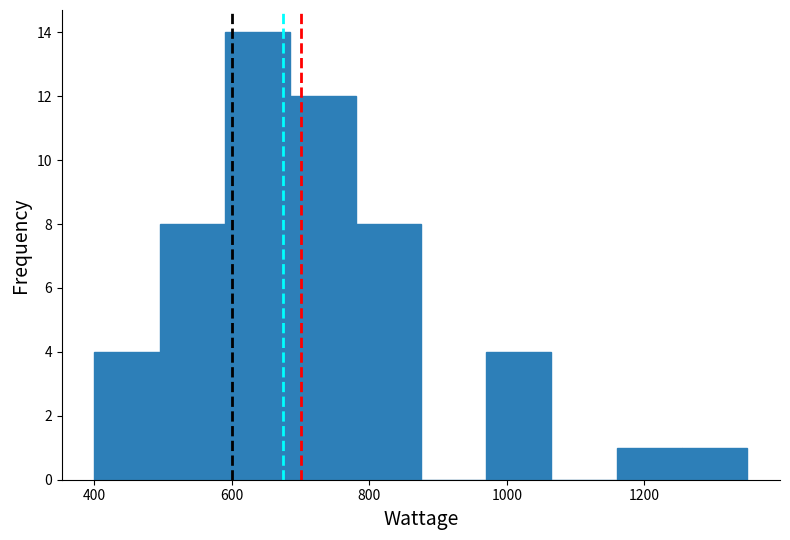

What is the height of the bar covering 685 to 780 on the x-axis? Neither the bar edges nor the heights are printed on the chart, so give them approximately, as read against the axes.

12